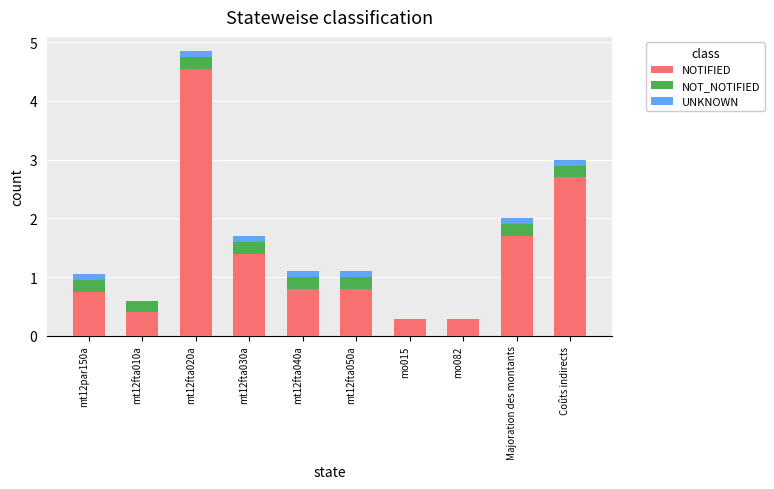

The value of NOTIFIED at Majoration des montants is 2.7. True or false?

False